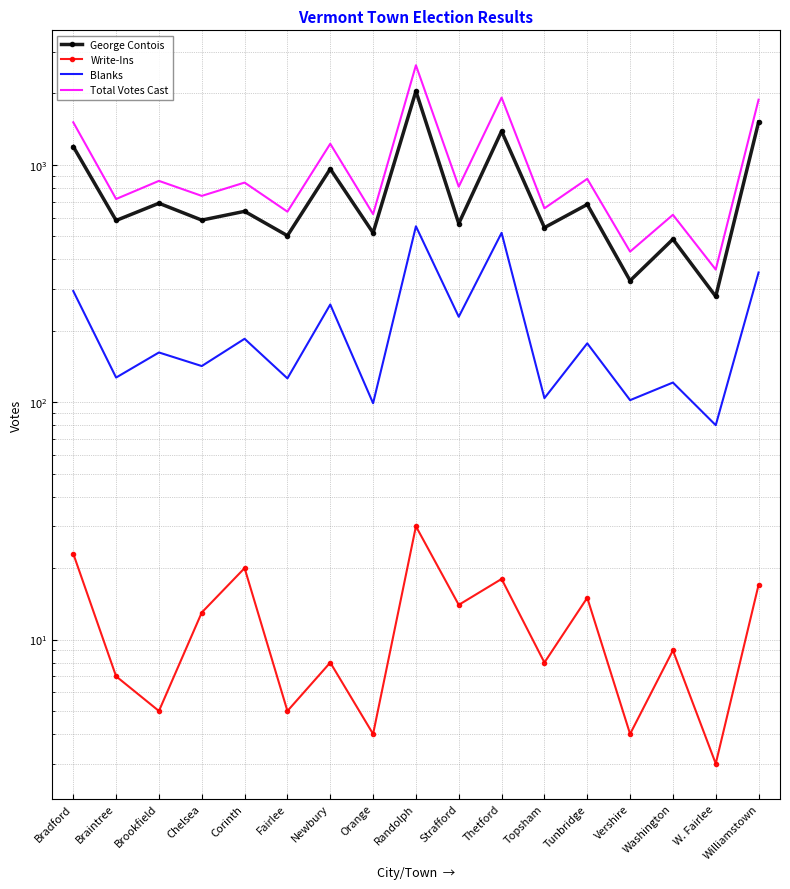

What is the maximum value shown in the chart?

2628